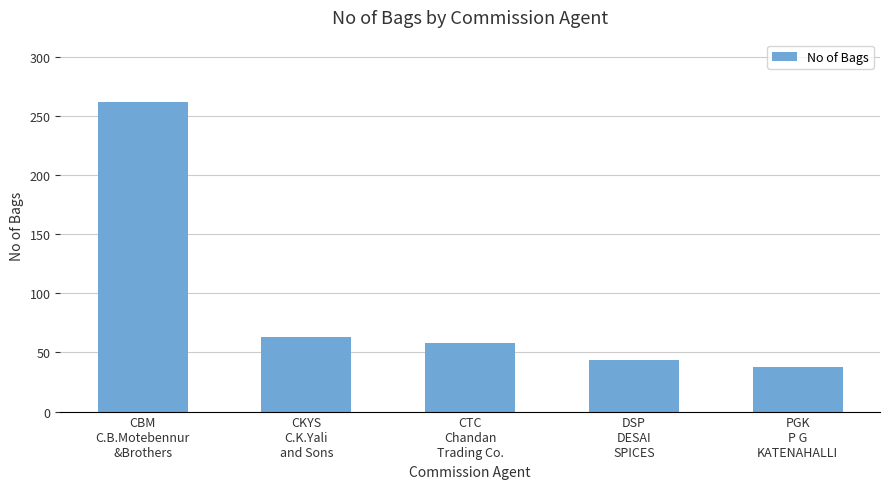

List the labels in order of value, smallest first.

PGK
P G
KATENAHALLI, DSP
DESAI
SPICES, CTC
Chandan
Trading Co., CKYS
C.K.Yali
and Sons, CBM
C.B.Motebennur
&Brothers